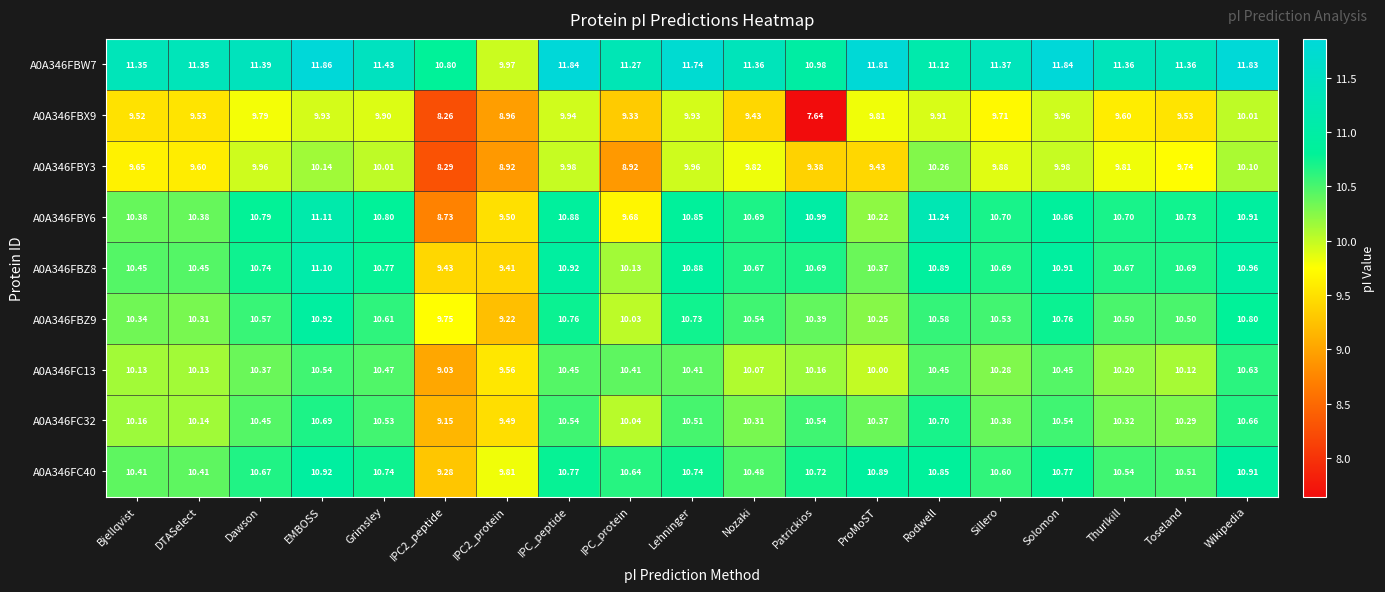

What is the spread (max minus min) of values at Bjellqvist?

1.8